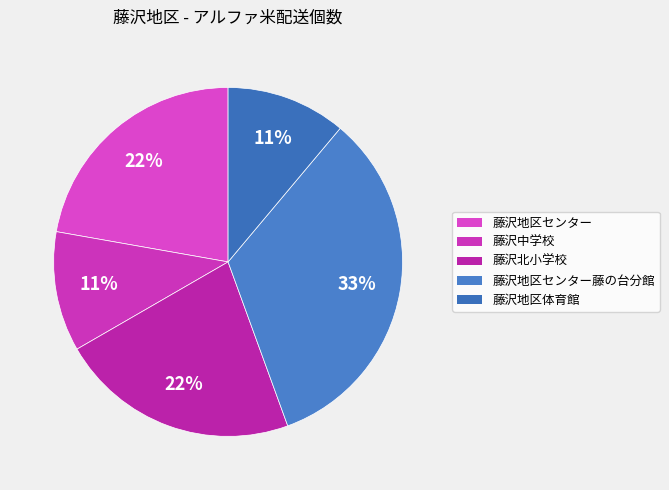

Count the number of slices in the pie.

5